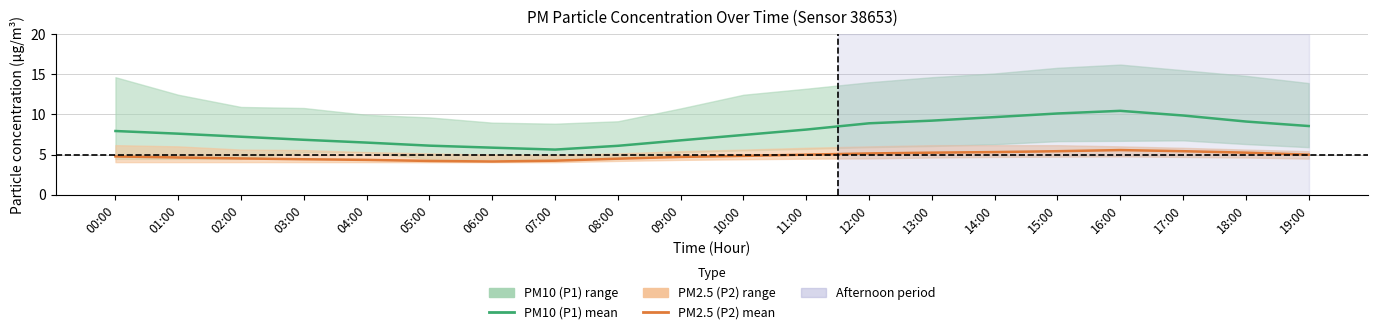

What is the lowest value of the PM10 (P1) mean series?

5.6